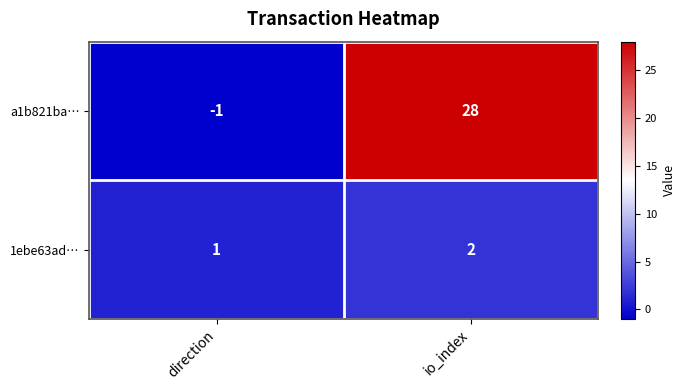

True or false: 1ebe63ad… has a value of 0 at io_index.

False